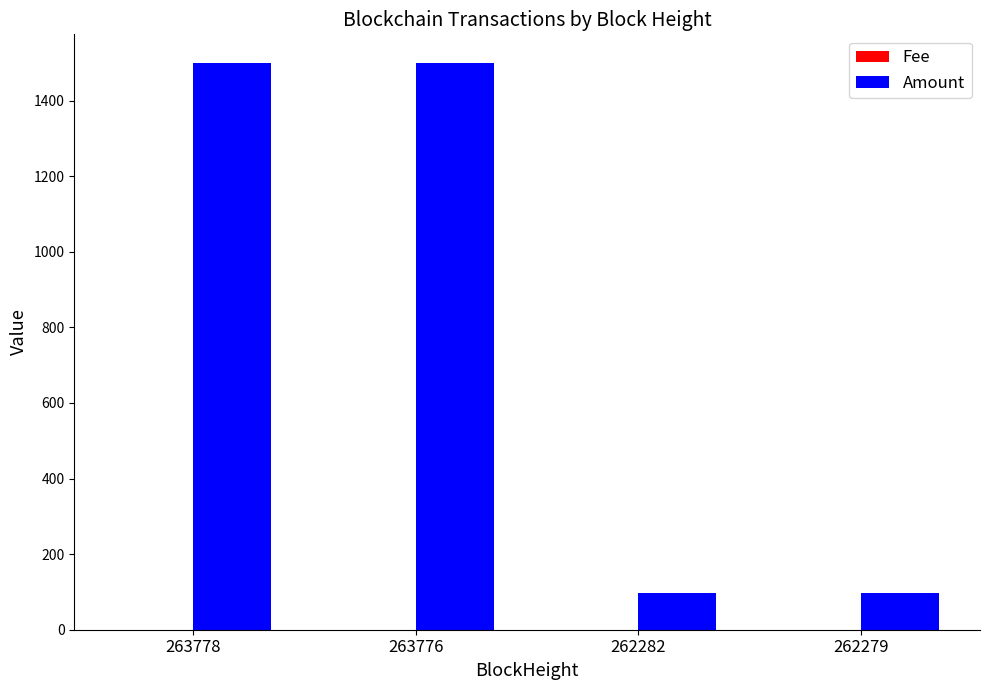

Is it true that Amount equals 2427.5 at 263778?

False